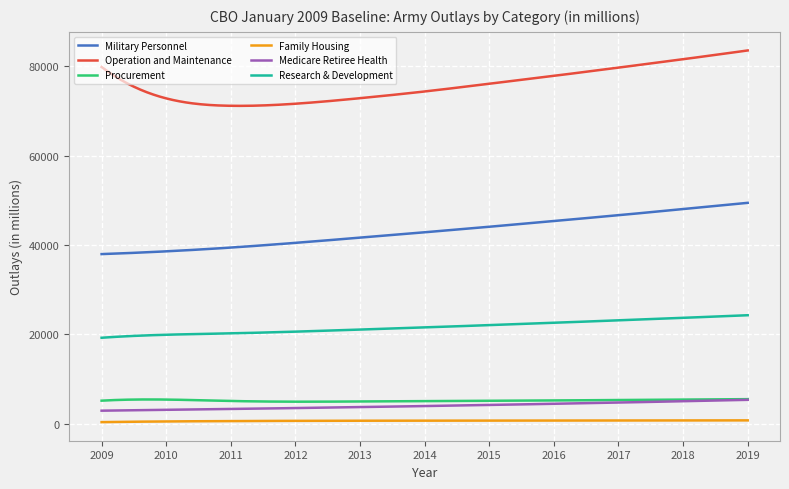

What is the maximum value for Research & Development?

24263.0